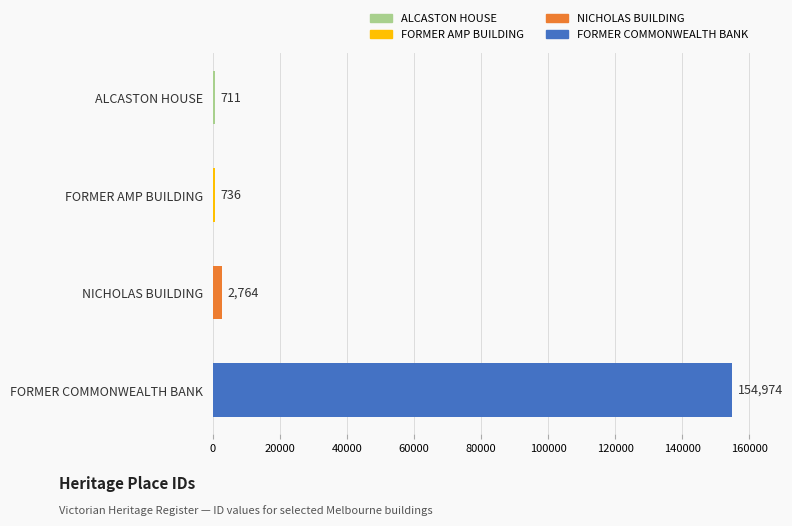

Rank the categories by value from lowest to highest.

ALCASTON HOUSE, FORMER AMP BUILDING, NICHOLAS BUILDING, FORMER COMMONWEALTH BANK